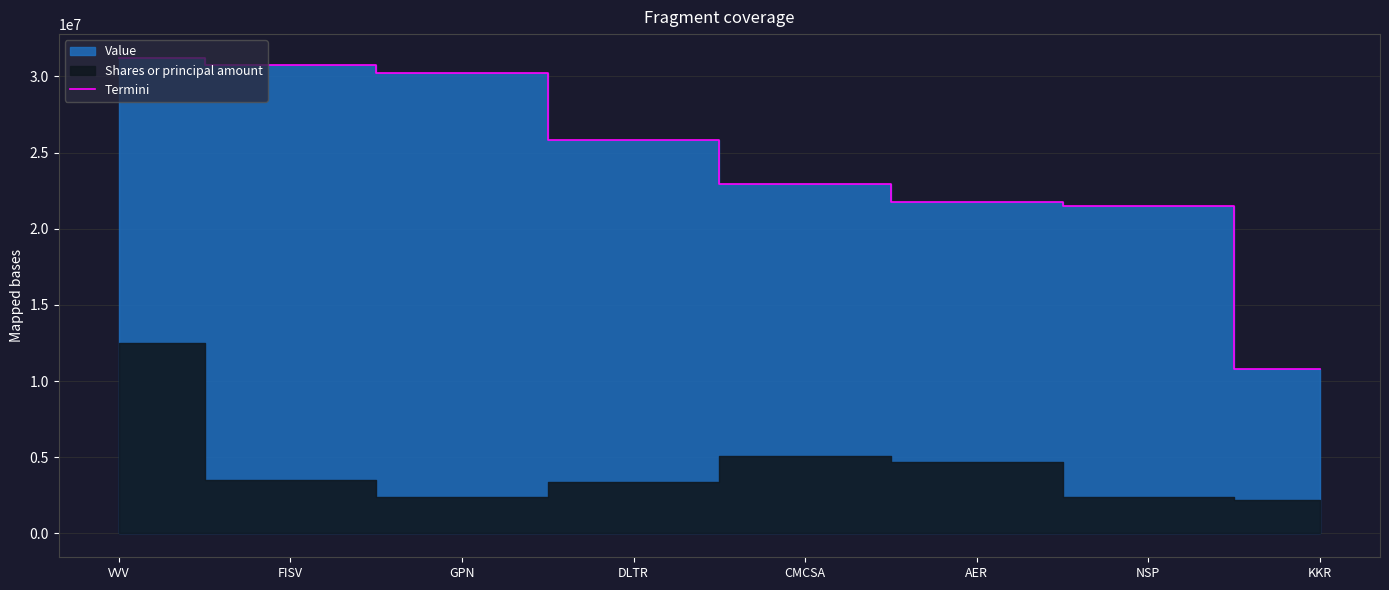

What is the sum of the values at VVV and FISV?

61980000